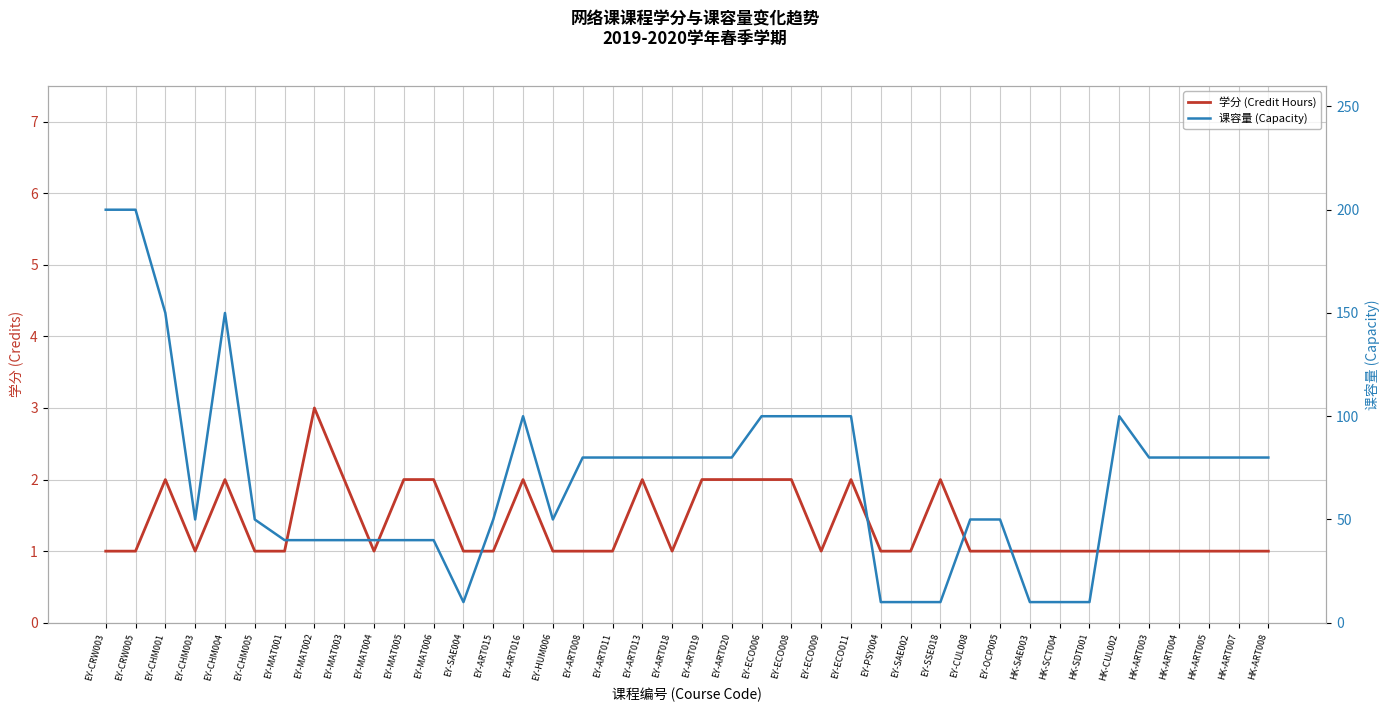

How many distinct data groups are displayed?

2